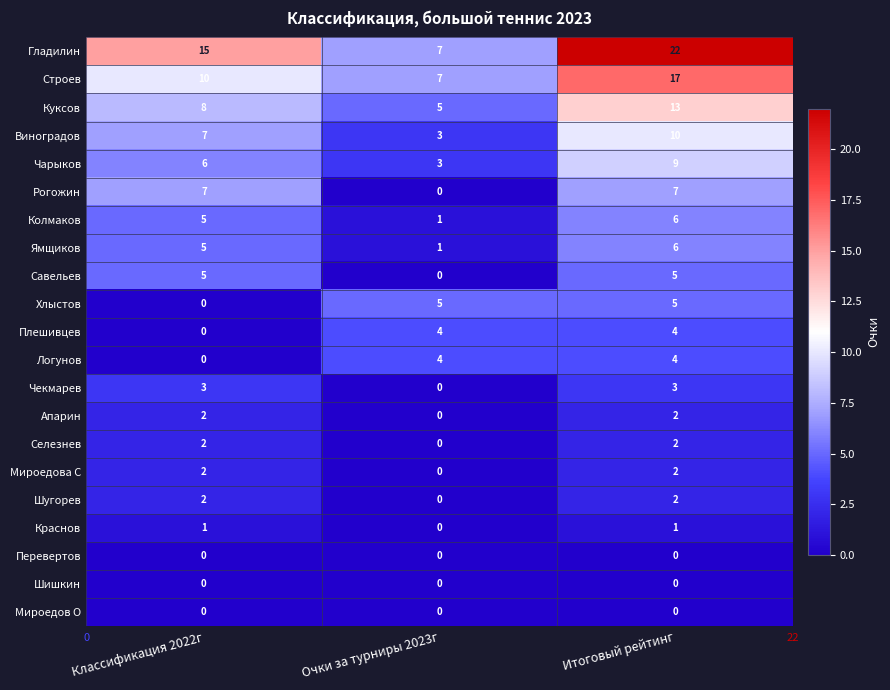

True or false: Куксов has a value of 13 at Итоговый рейтинг.

True